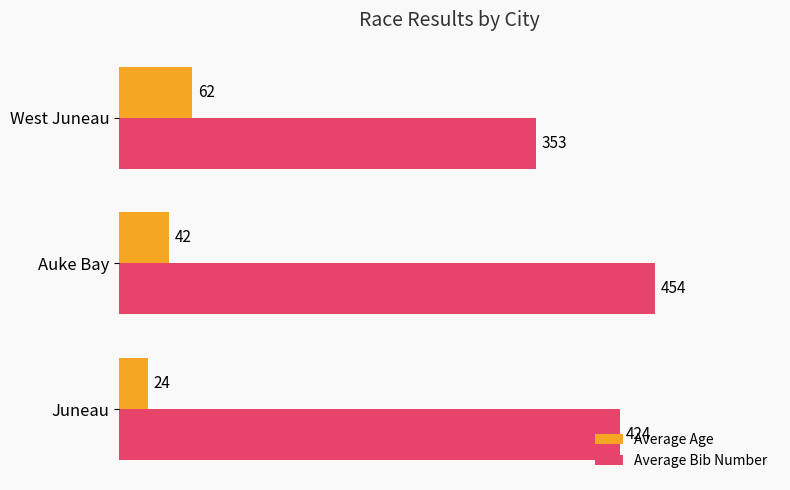

Where is Average Age nearest to the value 43?

Auke Bay